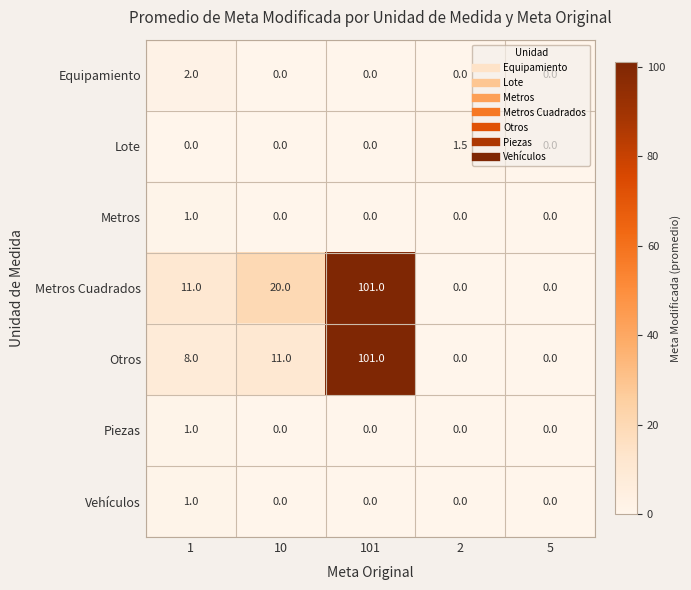

What is the greatest value displayed?

101.0